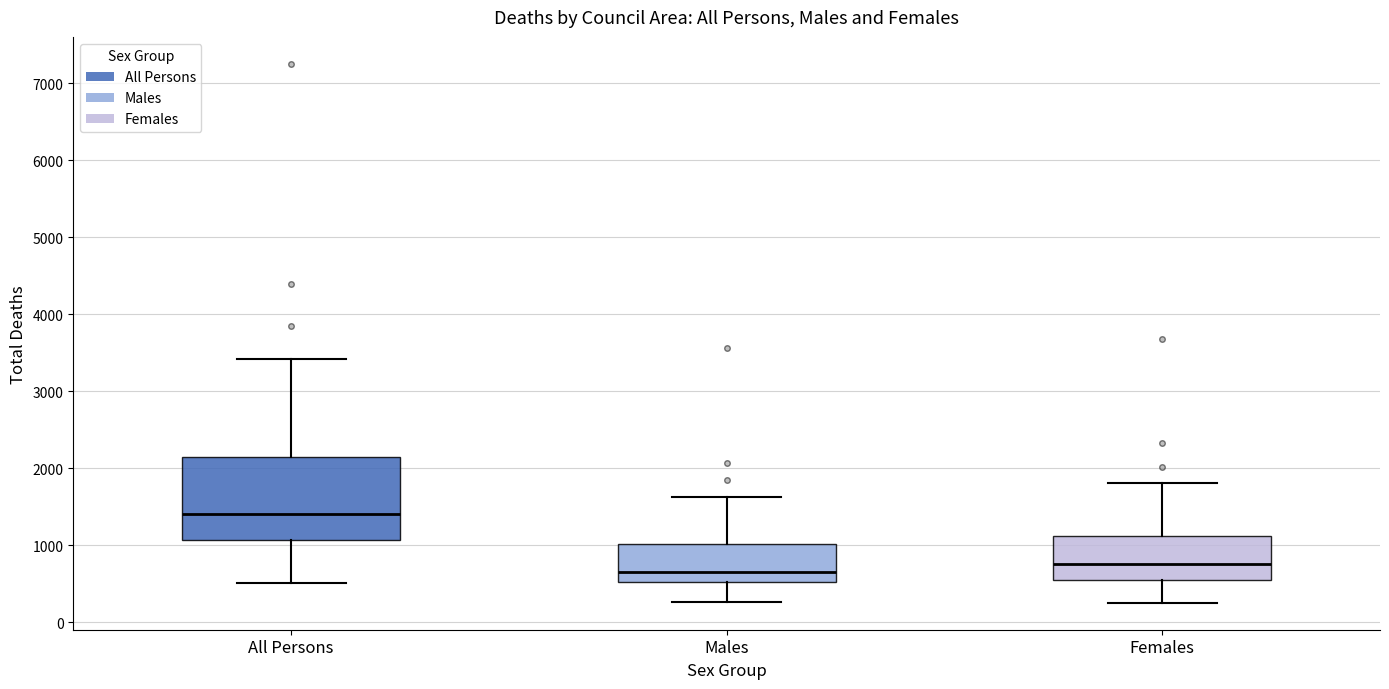

Which box's median line is the highest?

All Persons